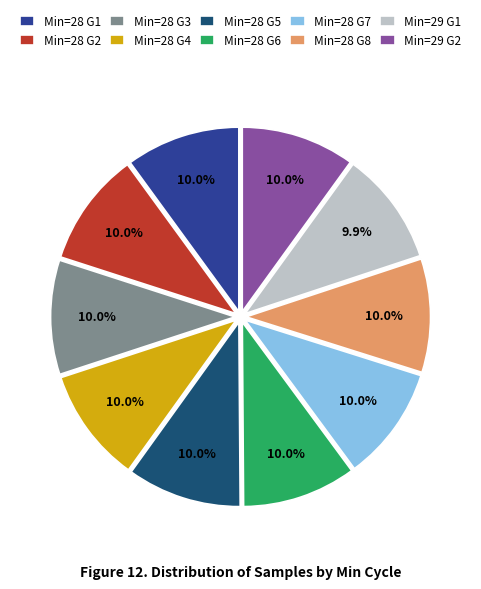

What is the ratio of the value at Min=28 G5 to the value at Min=28 G3?

1.0